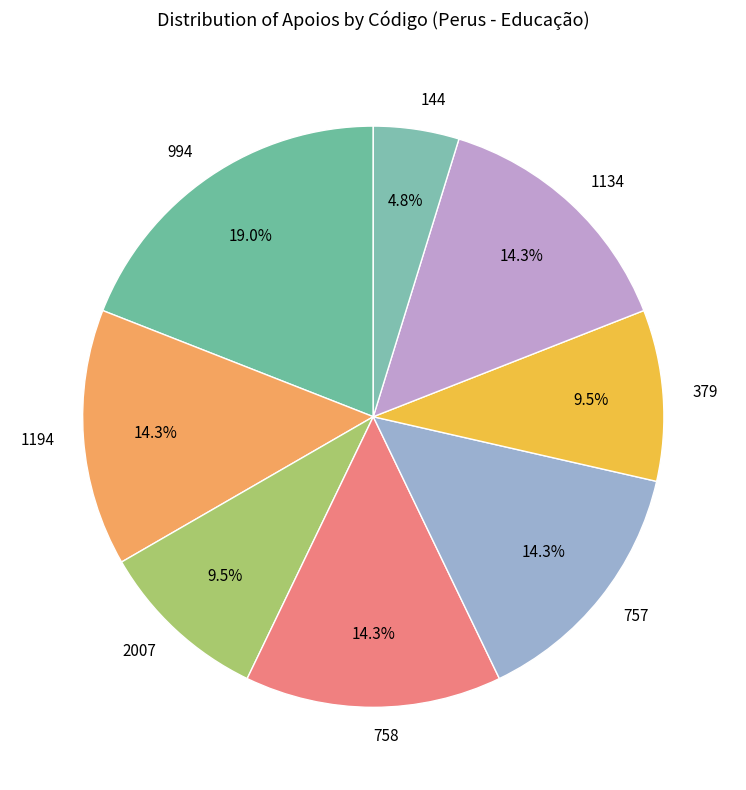

Is it true that 757 is 14% of the pie?

True